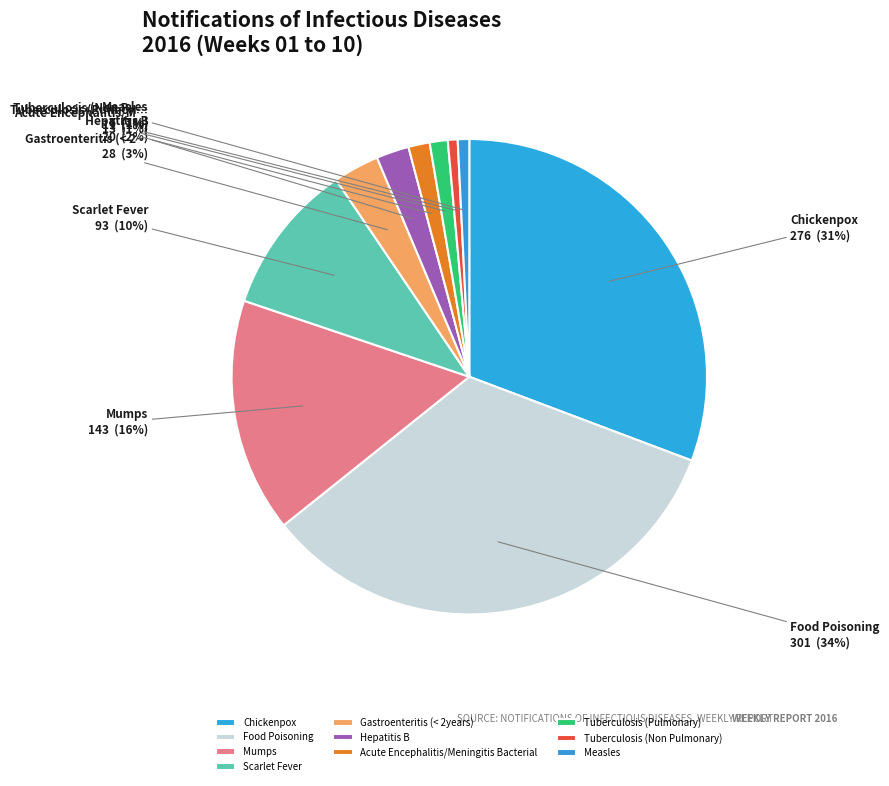

To the nearest percent, what percentage of the pie is Measles?

1%